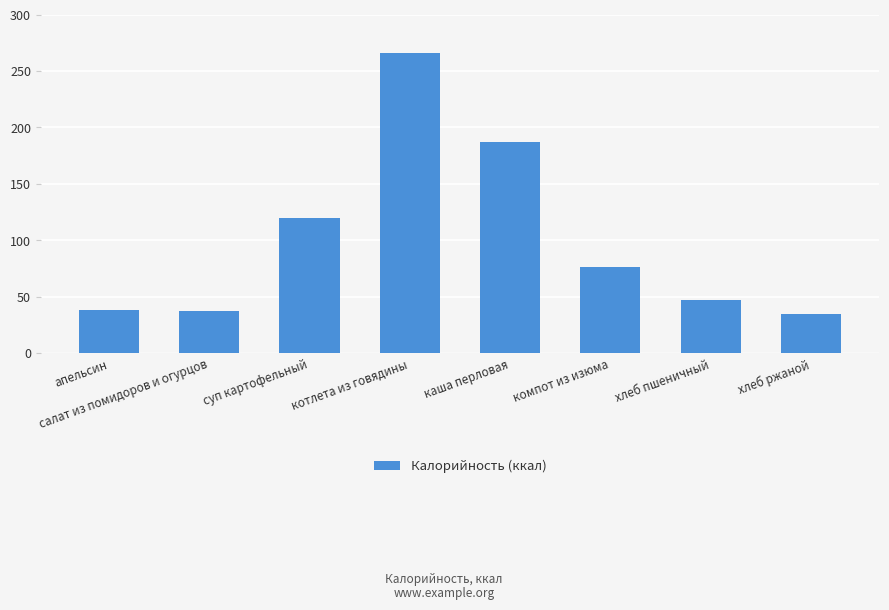

At which category does the chart reach its peak across all series?

котлета из говядины